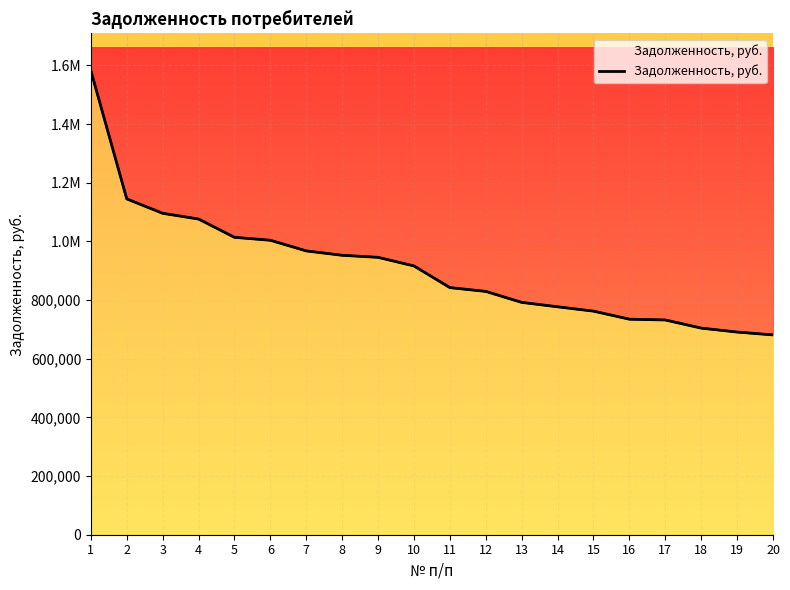

True or false: the data has more than 2 interior local peaks.

False